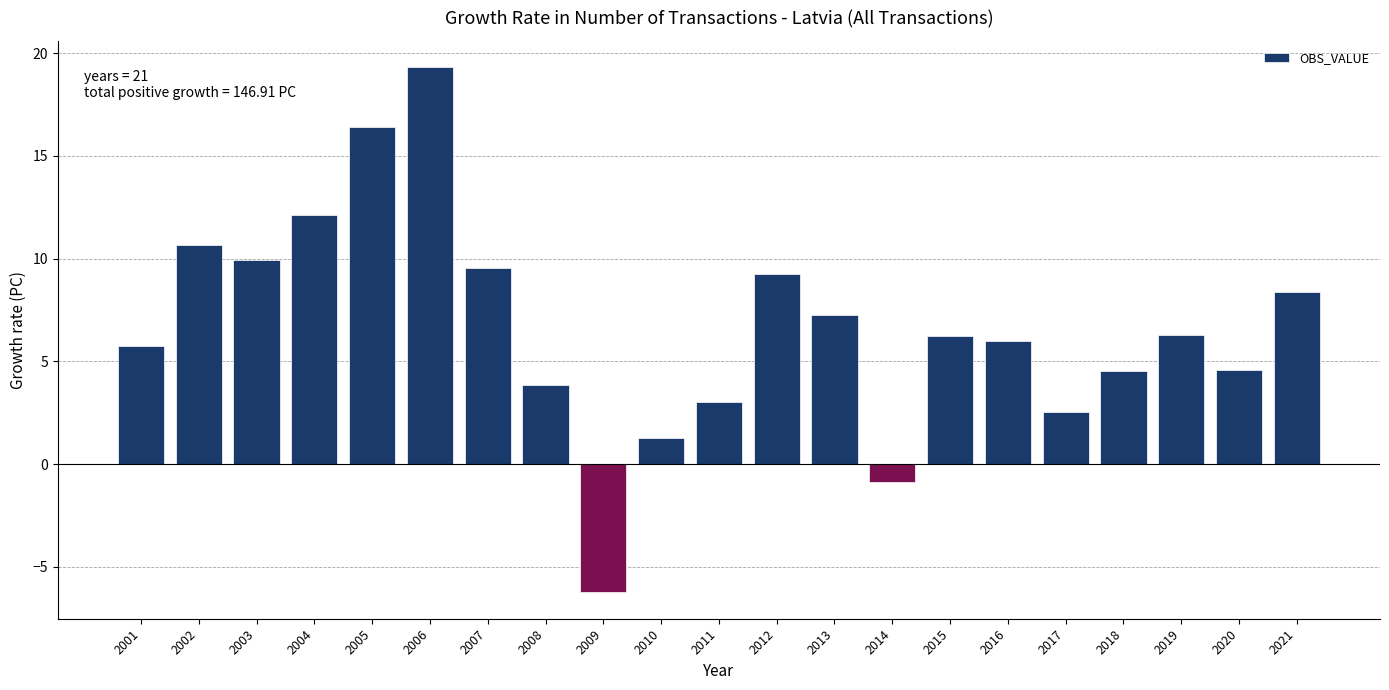

What is the value of the 19th bar from the left?

6.3